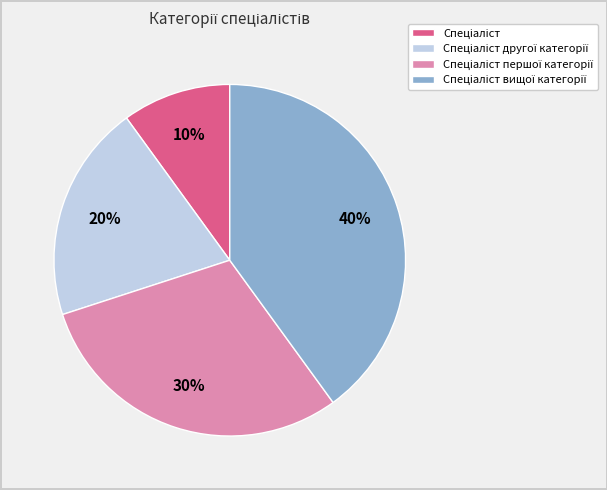

To the nearest percent, what is the difference between the largest and smallest slice percentages?

30%